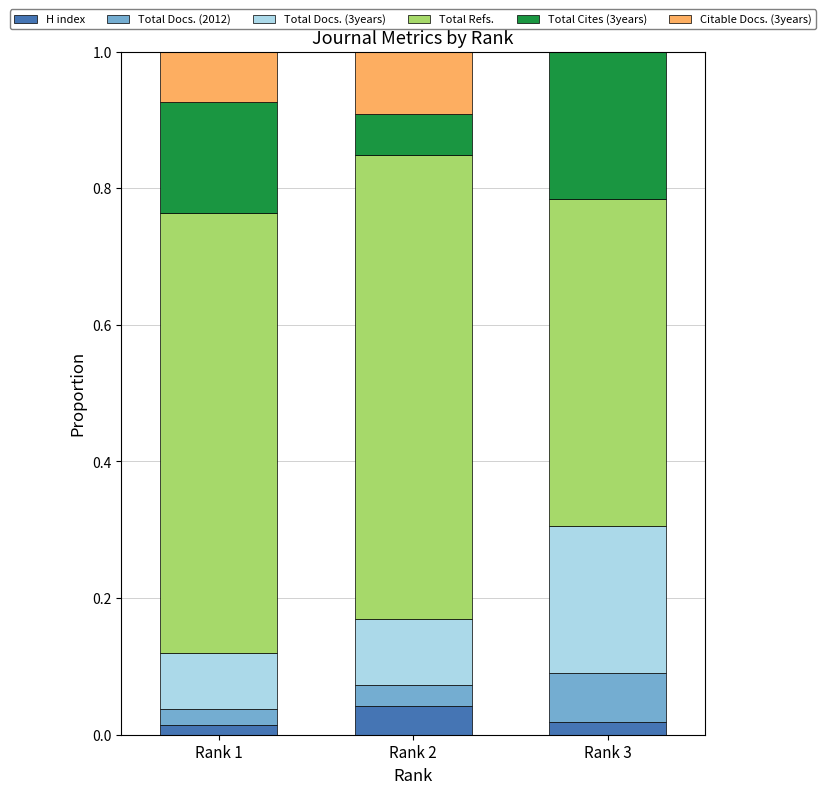

At which label does H index reach its peak?

Rank 2